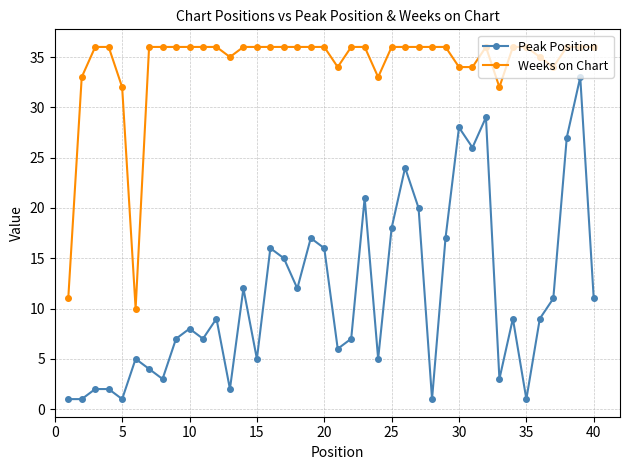

Which series has the largest total across all categories?

Weeks on Chart